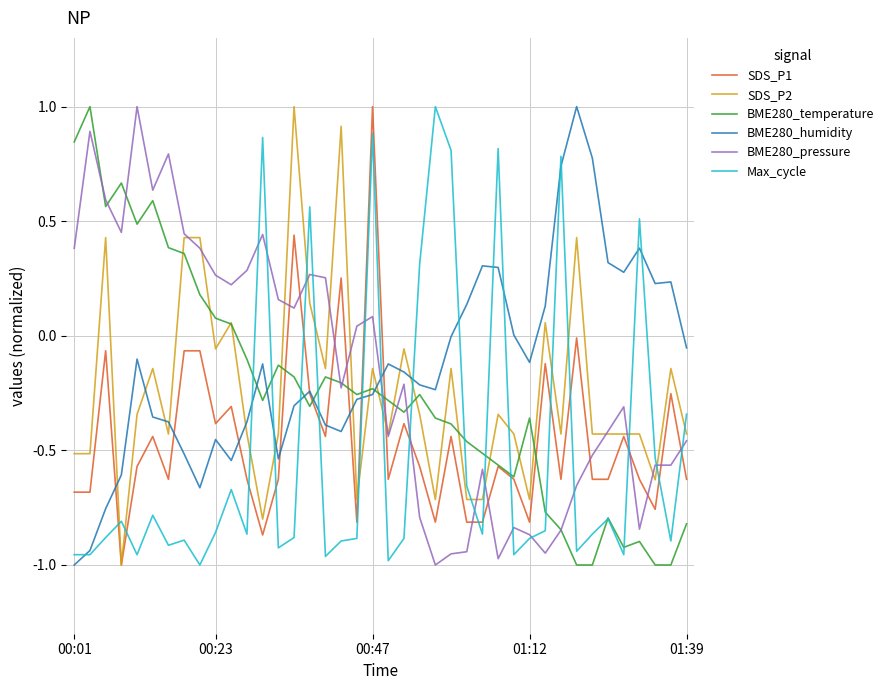

What is the highest value of the BME280_pressure series?

1.0